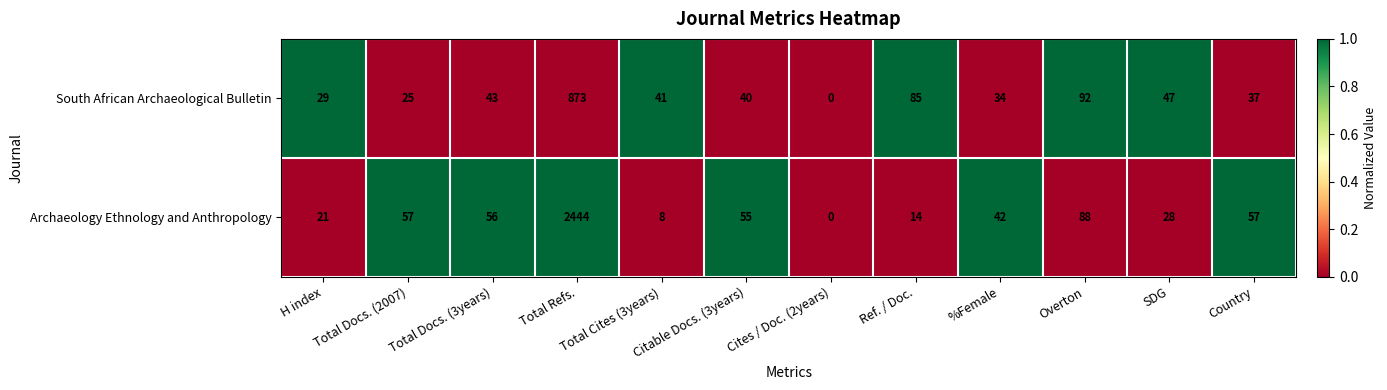

True or false: South African Archaeological Bulletin has a value of 135 at Overton.

False